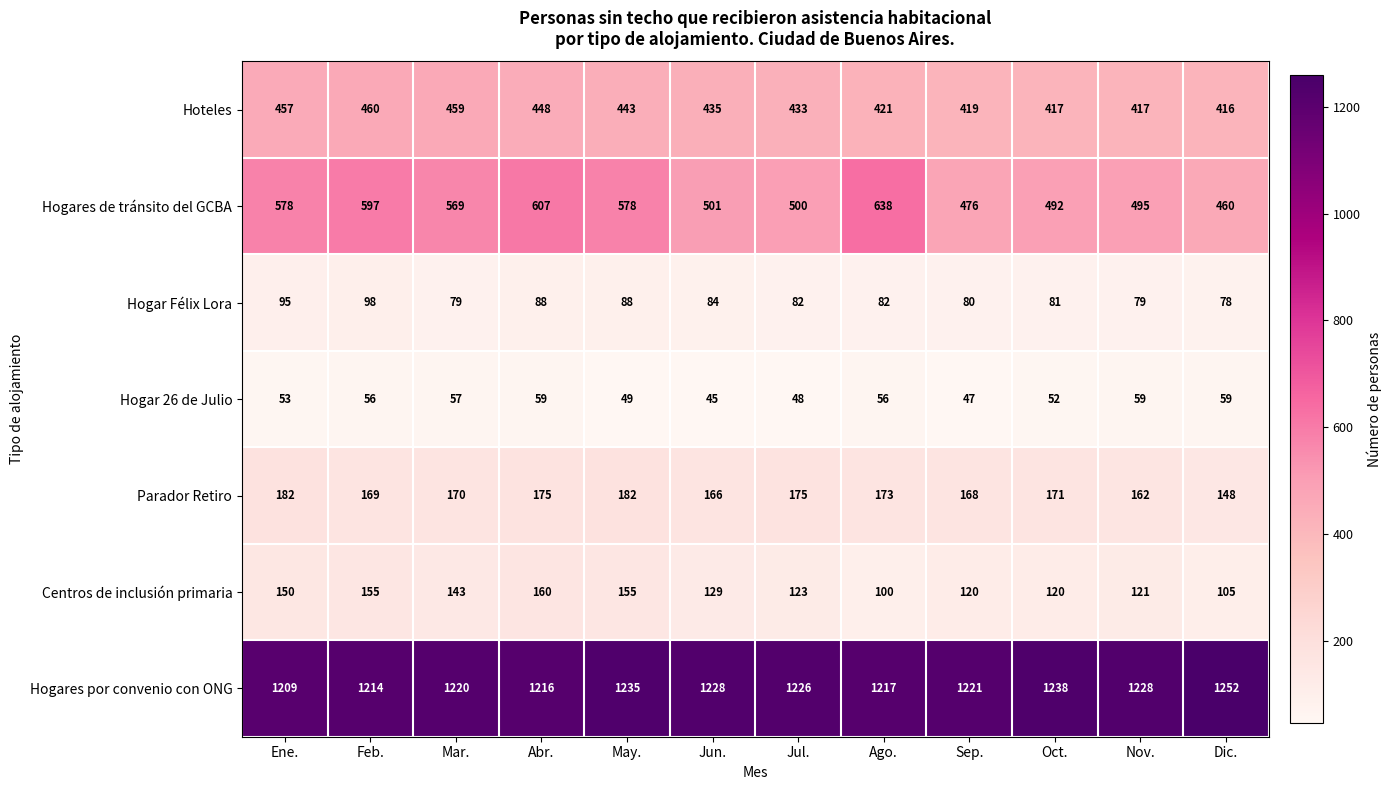

What is the total value across all series at Dic.?

2518